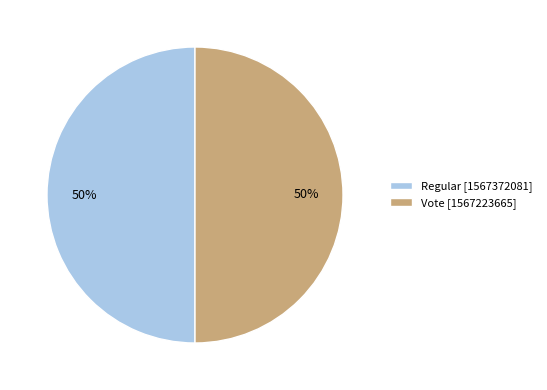

To the nearest percent, what portion does Regular represent?

50%